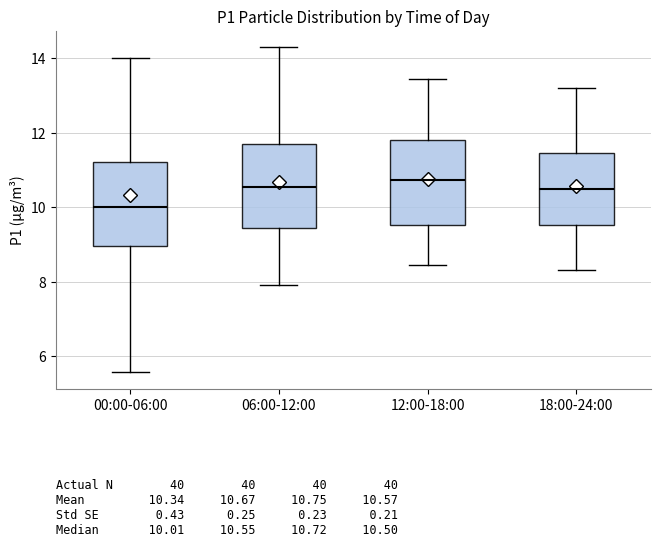

Where does the upper whisker of the box for 00:00-06:00 end on the y-axis? The values are not printed on the chart, so give them approximately, as read against the axis.

14.0